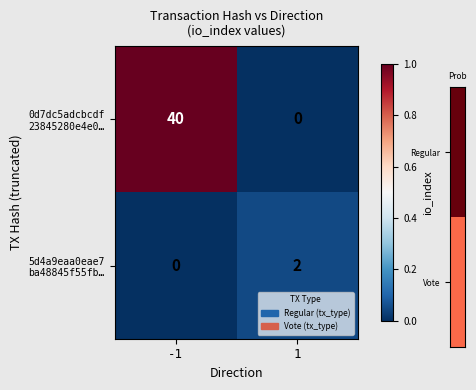

What is the maximum value shown in the chart?

40